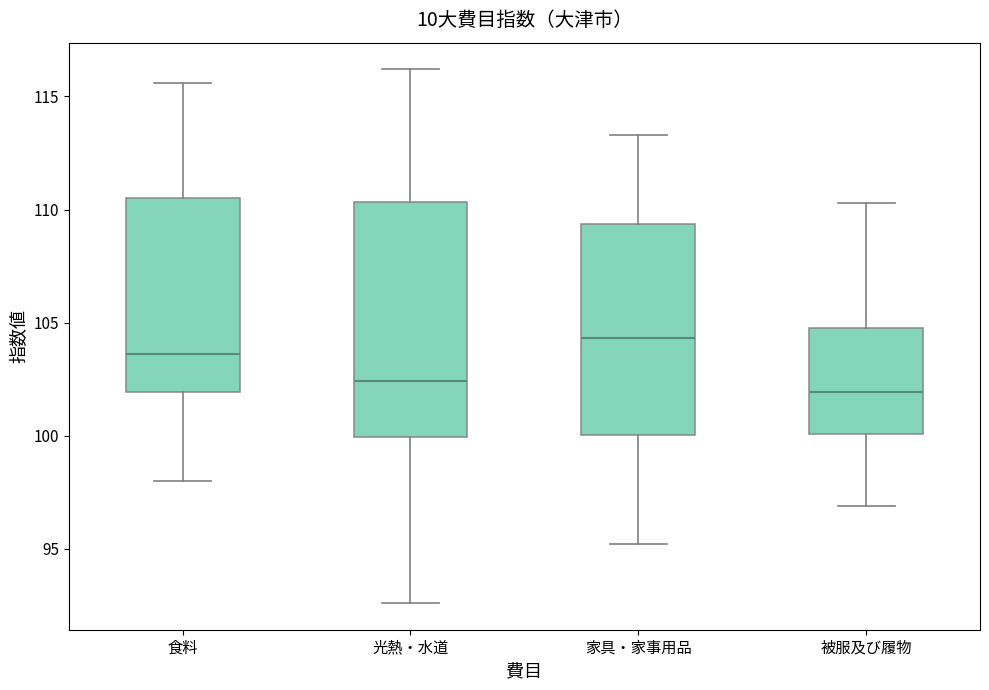

Where does the upper whisker of the box for 光熱・水道 end on the y-axis? The values are not printed on the chart, so give them approximately, as read against the axis.

116.0